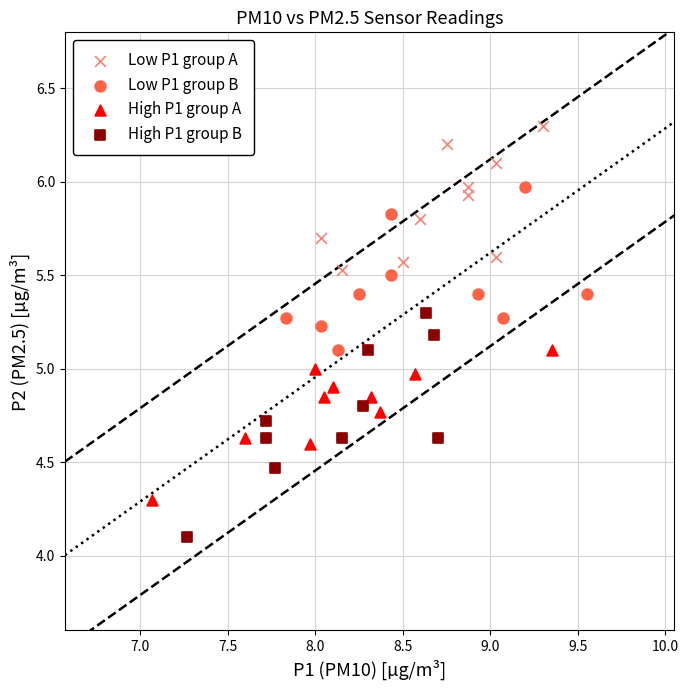

Which series reaches the maximum Y coordinate?

Low P1 group A